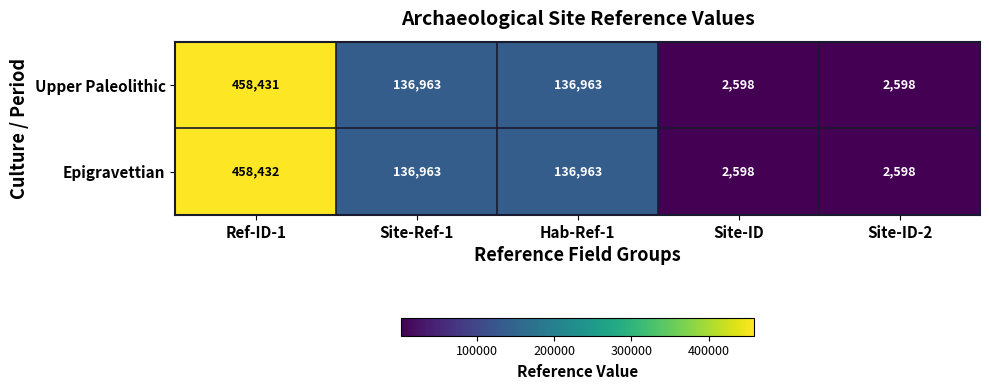

What is the difference between the highest and lowest values at Ref-ID-1?

1